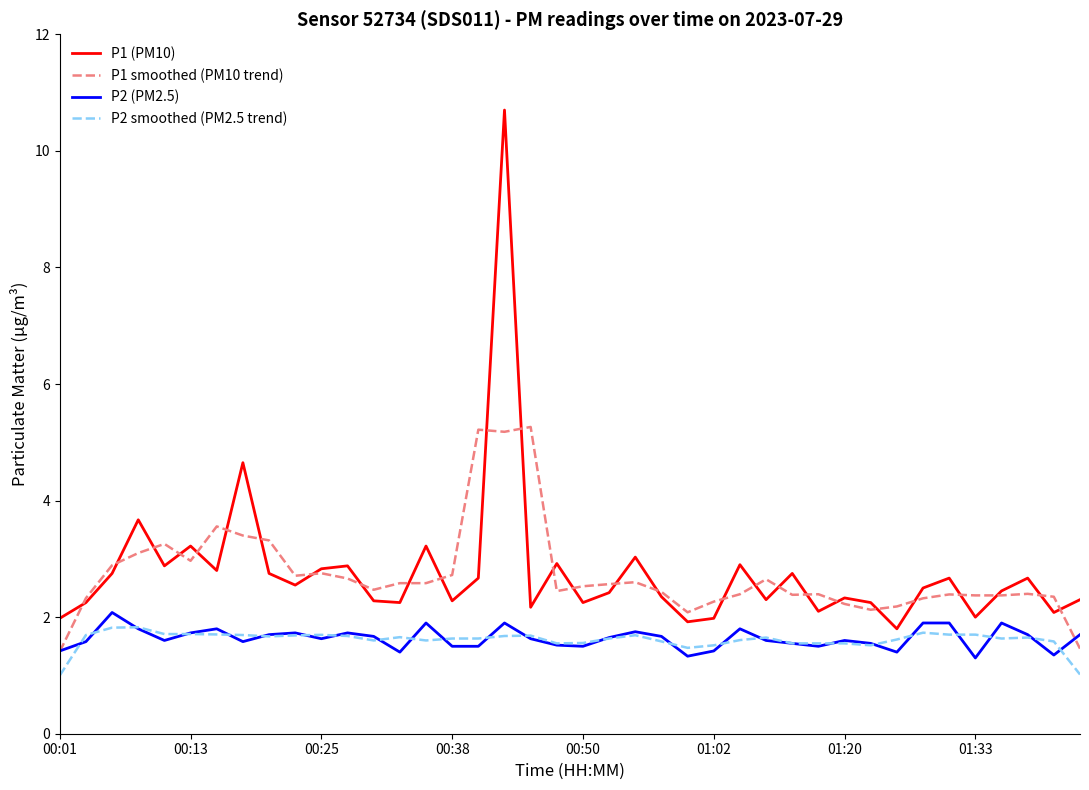

Is this an area chart (filled region under the line)?

No